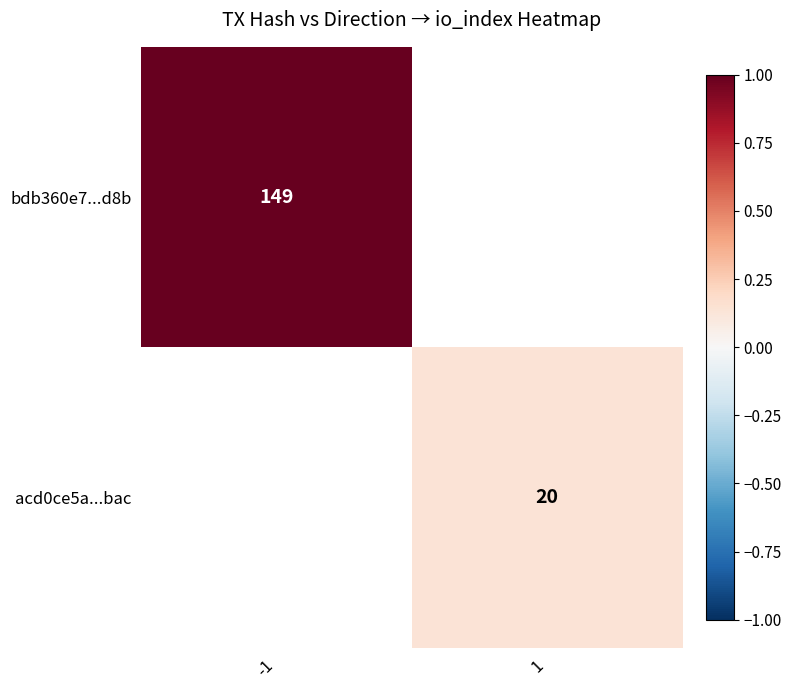

Is it true that acd0ce5a...bac equals 33 at 1?

False